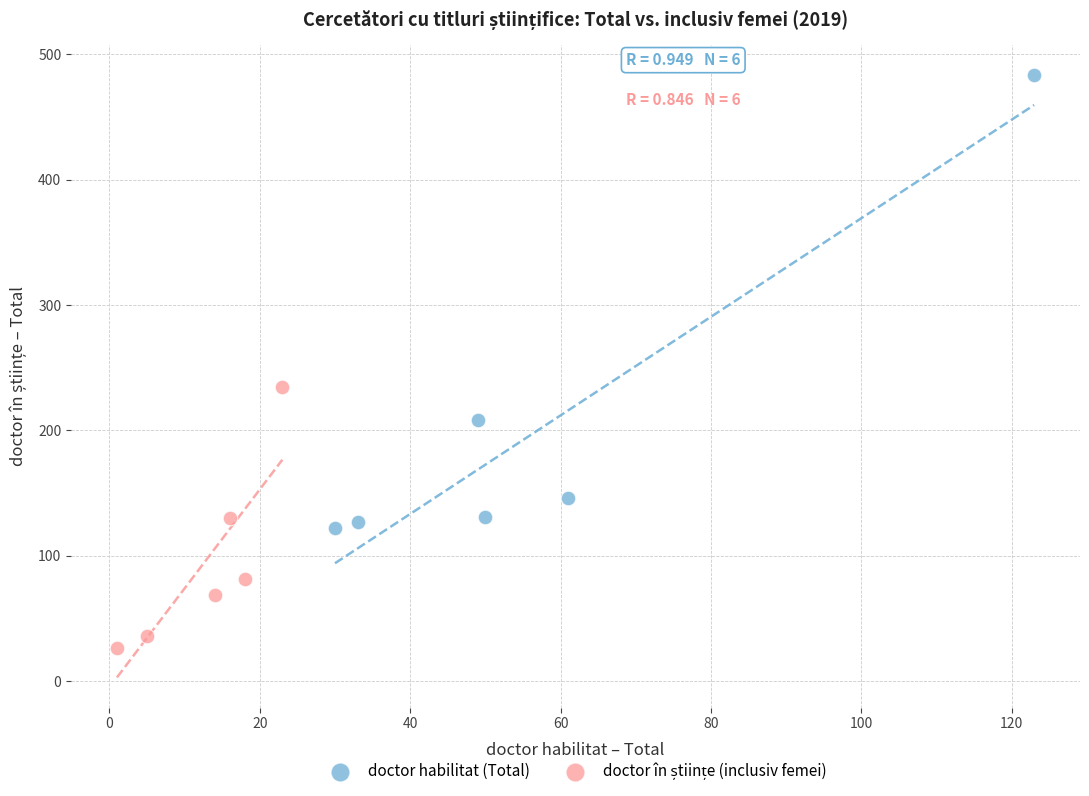

Which series contains the highest Y value?

doctor habilitat (Total)